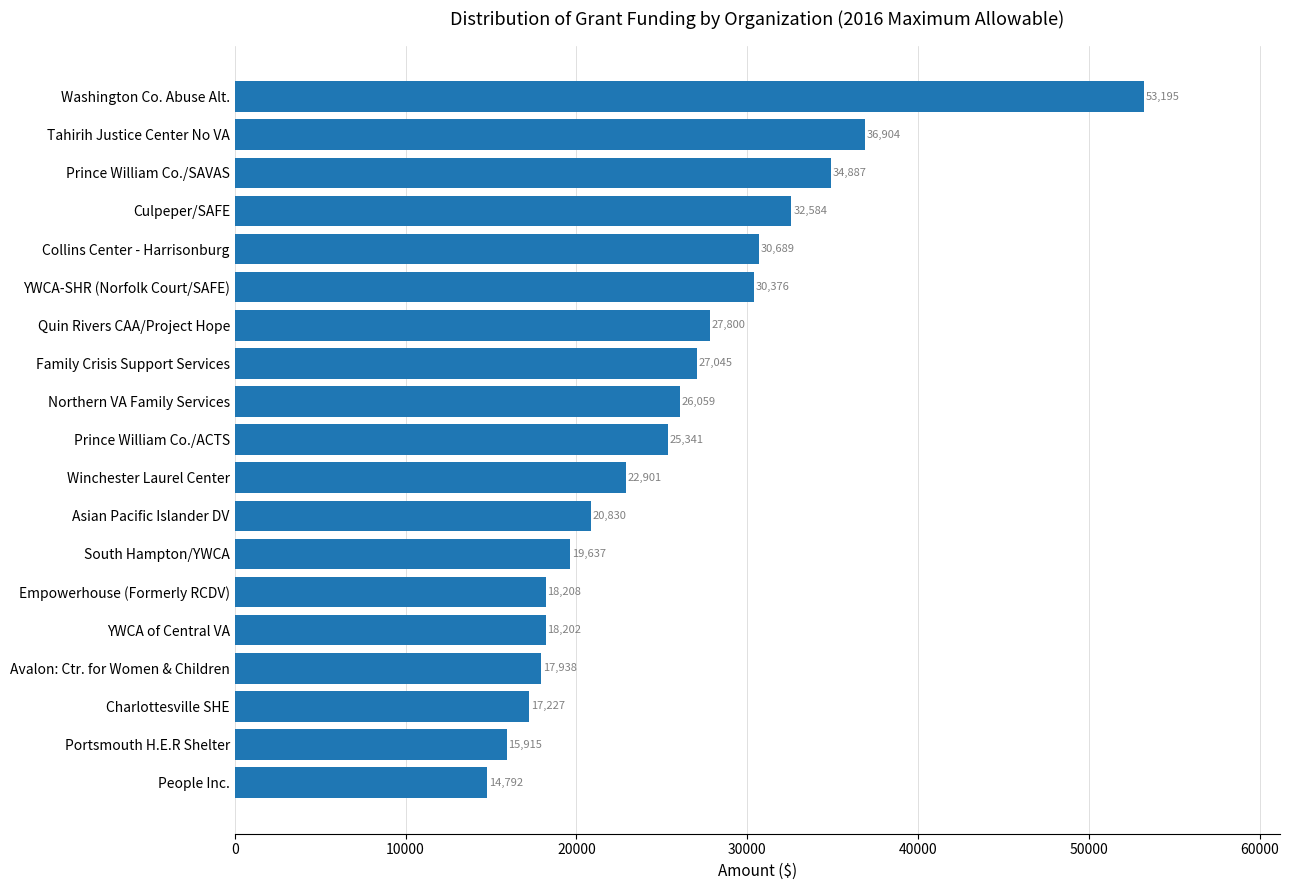

What is the change in value from Quin Rivers CAA/Project Hope to Collins Center - Harrisonburg?

+2889